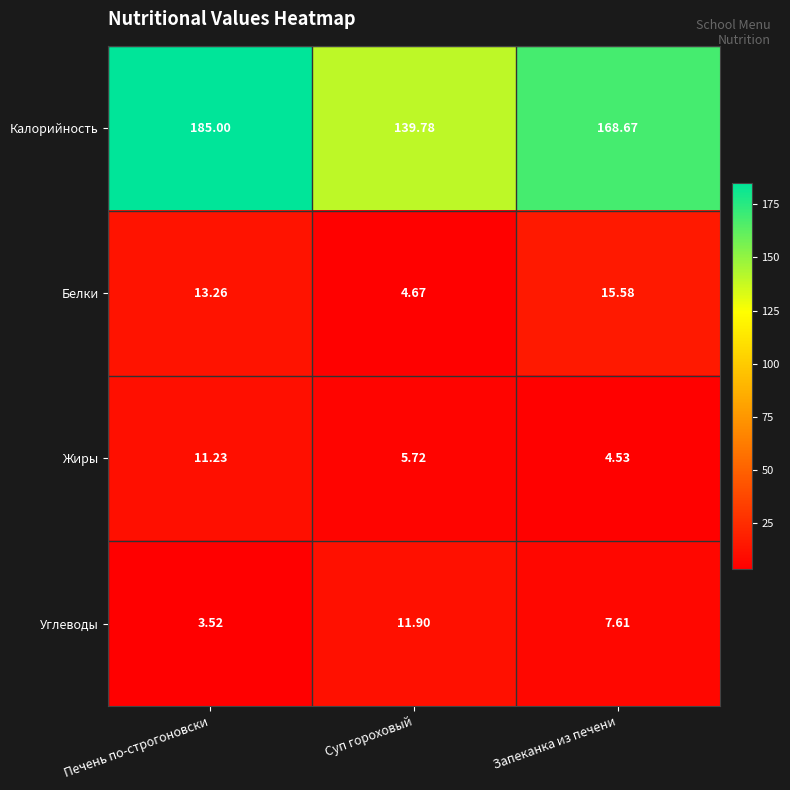

Rank the series by their maximum value, from lowest to highest.

Жиры, Углеводы, Белки, Калорийность